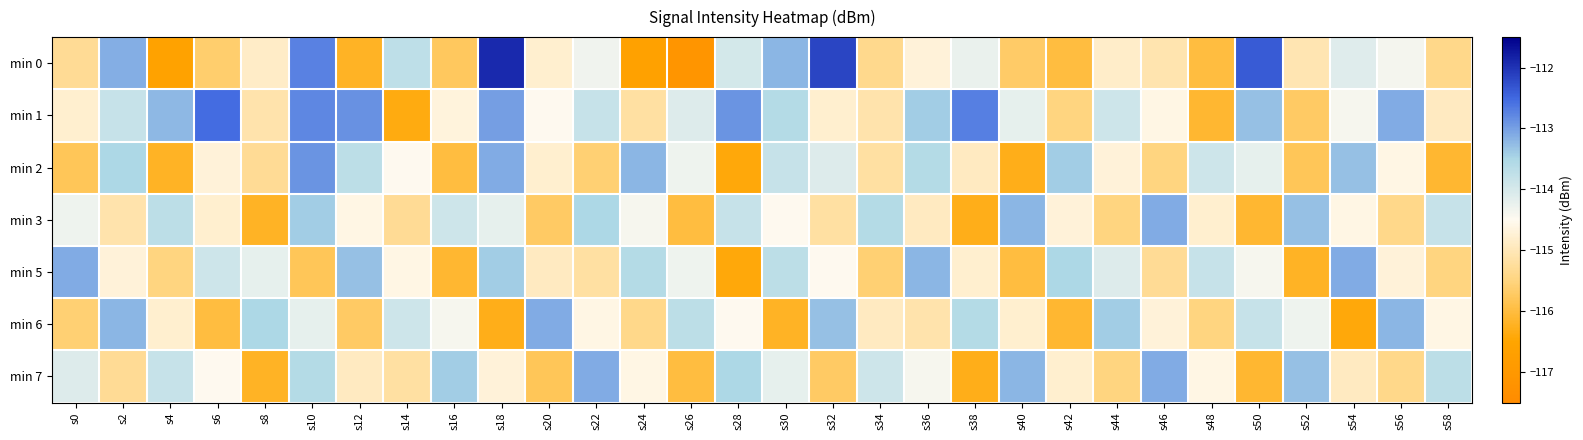

Reading left to right, list all the values displayed in this chart.

min 0: s0=-115.3	s2=-113.1	s4=-116.6	s6=-115.6	s8=-114.9	s10=-112.7	s12=-116.2	s14=-113.7	s16=-115.8	s18=-111.9	s20=-114.8	s22=-114.3	s24=-116.6	s26=-117.1	s28=-114.0	s30=-113.2	s32=-112.2	s34=-115.4	s36=-114.7	s38=-114.3	s40=-115.7	s42=-116.0	s44=-114.8	s46=-115.1	s48=-116.0	s50=-112.4	s52=-115.0	s54=-114.1	s56=-114.4	s58=-115.4
min 1: s0=-114.8	s2=-113.8	s4=-113.2	s6=-112.5	s8=-115.1	s10=-112.8	s12=-112.9	s14=-116.4	s16=-114.7	s18=-113.0	s20=-114.5	s22=-113.8	s24=-115.2	s26=-114.1	s28=-112.9	s30=-113.6	s32=-114.8	s34=-115.1	s36=-113.4	s38=-112.7	s40=-114.2	s42=-115.5	s44=-113.9	s46=-114.6	s48=-116.1	s50=-113.3	s52=-115.7	s54=-114.4	s56=-113.1	s58=-114.9
min 2: s0=-115.8	s2=-113.5	s4=-116.2	s6=-114.7	s8=-115.3	s10=-112.9	s12=-113.7	s14=-114.5	s16=-116.0	s18=-113.1	s20=-114.8	s22=-115.6	s24=-113.2	s26=-114.3	s28=-116.4	s30=-113.8	s32=-114.1	s34=-115.2	s36=-113.6	s38=-114.9	s40=-116.3	s42=-113.4	s44=-114.7	s46=-115.5	s48=-113.9	s50=-114.2	s52=-115.8	s54=-113.3	s56=-114.6	s58=-116.1
min 3: s0=-114.3	s2=-115.1	s4=-113.7	s6=-114.8	s8=-116.2	s10=-113.4	s12=-114.6	s14=-115.3	s16=-113.9	s18=-114.2	s20=-115.7	s22=-113.5	s24=-114.4	s26=-116.0	s28=-113.8	s30=-114.5	s32=-115.2	s34=-113.6	s36=-114.9	s38=-116.3	s40=-113.2	s42=-114.7	s44=-115.5	s46=-113.1	s48=-114.8	s50=-116.1	s52=-113.3	s54=-114.6	s56=-115.4	s58=-113.8
min 5: s0=-113.1	s2=-114.7	s4=-115.5	s6=-113.9	s8=-114.2	s10=-115.8	s12=-113.3	s14=-114.6	s16=-116.1	s18=-113.4	s20=-114.9	s22=-115.2	s24=-113.6	s26=-114.3	s28=-116.4	s30=-113.7	s32=-114.5	s34=-115.6	s36=-113.2	s38=-114.8	s40=-116.0	s42=-113.5	s44=-114.1	s46=-115.3	s48=-113.8	s50=-114.4	s52=-116.2	s54=-113.1	s56=-114.7	s58=-115.5
min 6: s0=-115.6	s2=-113.2	s4=-114.8	s6=-116.0	s8=-113.5	s10=-114.2	s12=-115.7	s14=-113.9	s16=-114.4	s18=-116.3	s20=-113.1	s22=-114.6	s24=-115.4	s26=-113.7	s28=-114.5	s30=-116.2	s32=-113.3	s34=-114.9	s36=-115.1	s38=-113.6	s40=-114.8	s42=-116.1	s44=-113.4	s46=-114.7	s48=-115.5	s50=-113.8	s52=-114.3	s54=-116.4	s56=-113.2	s58=-114.6
min 7: s0=-114.1	s2=-115.3	s4=-113.8	s6=-114.5	s8=-116.2	s10=-113.6	s12=-114.9	s14=-115.2	s16=-113.4	s18=-114.7	s20=-115.8	s22=-113.1	s24=-114.6	s26=-116.0	s28=-113.5	s30=-114.2	s32=-115.7	s34=-113.9	s36=-114.4	s38=-116.3	s40=-113.2	s42=-114.8	s44=-115.5	s46=-113.1	s48=-114.6	s50=-116.1	s52=-113.3	s54=-114.9	s56=-115.4	s58=-113.7